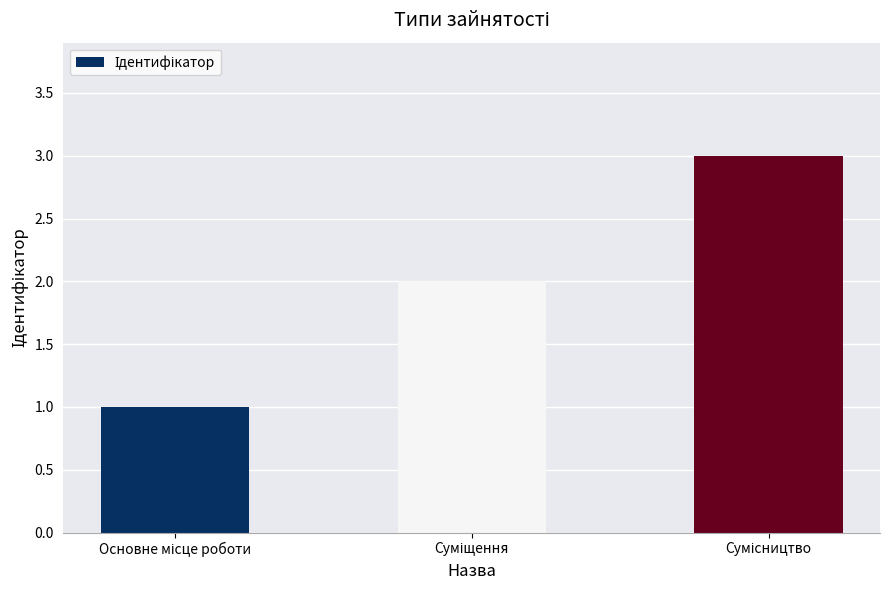

What is the sum of all values?

6